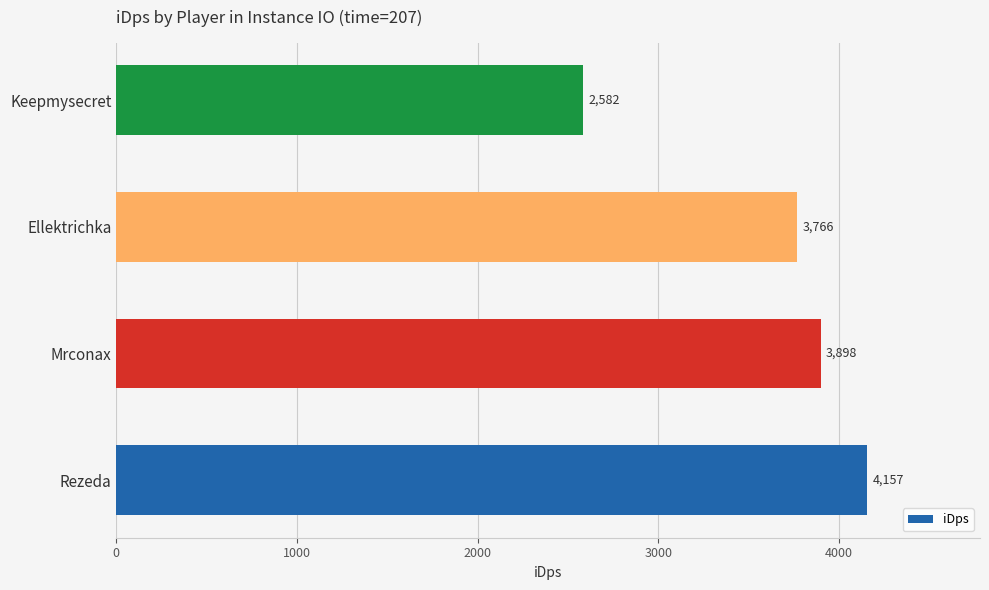

Where is the data nearest to the value 3369?

Ellektrichka